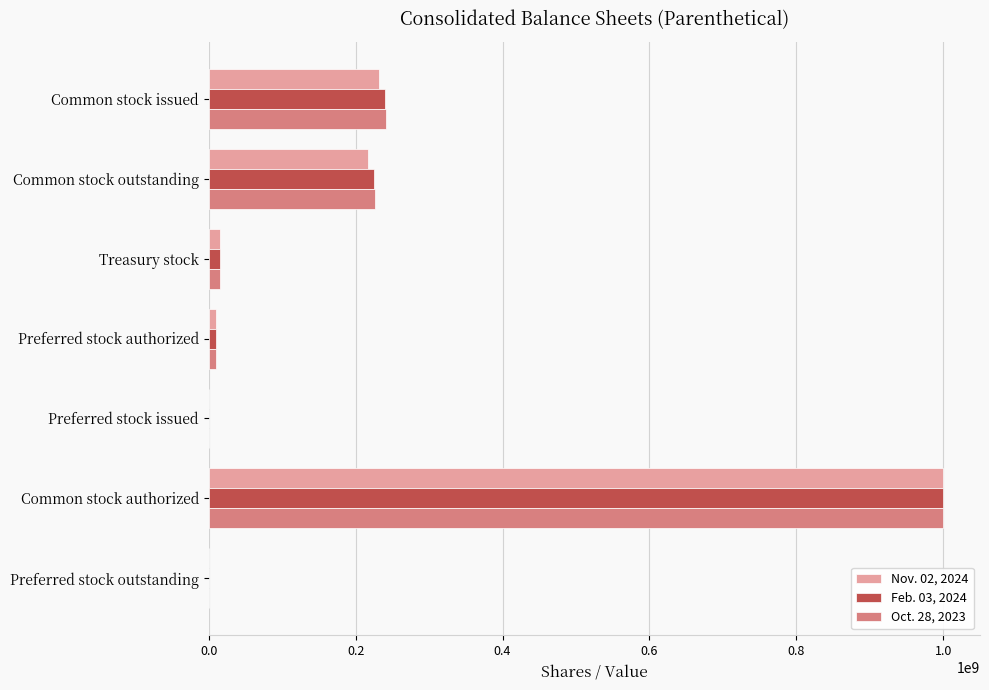

The Nov. 02, 2024 series shows 391582920 at Preferred stock outstanding. True or false?

False